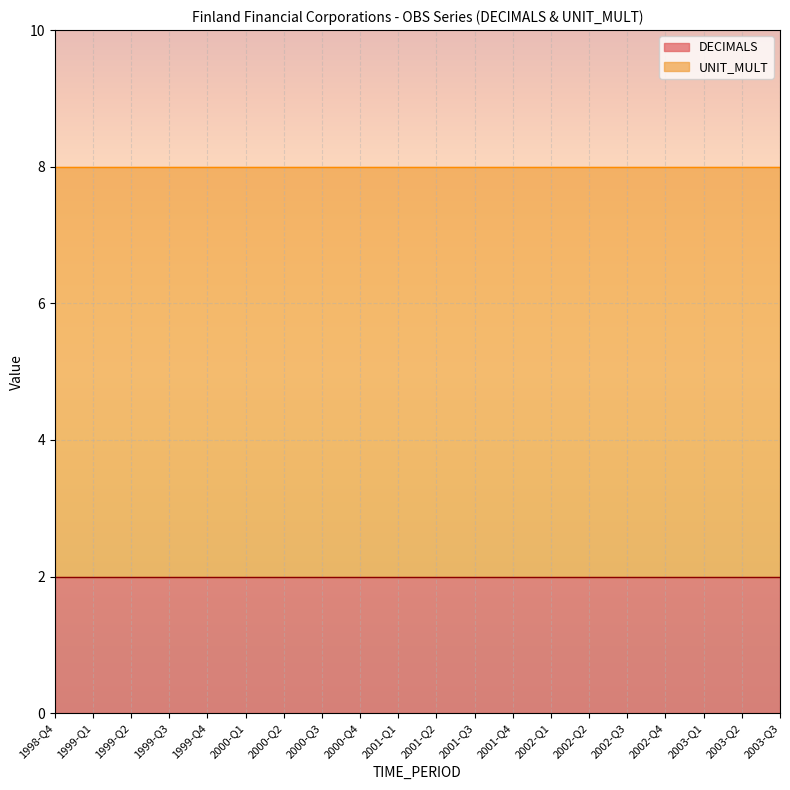

Reading left to right, what are all the values shown in this chart?

DECIMALS: 2	2	2	2	2	2	2	2	2	2	2	2	2	2	2	2	2	2	2	2
UNIT_MULT: 6	6	6	6	6	6	6	6	6	6	6	6	6	6	6	6	6	6	6	6